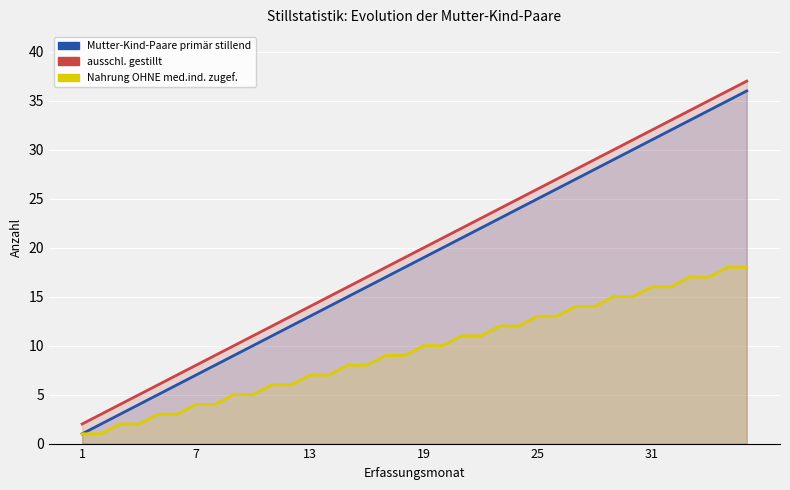

The value of Nahrung OHNE med.ind. zugef. at 31 is 1. True or false?

False